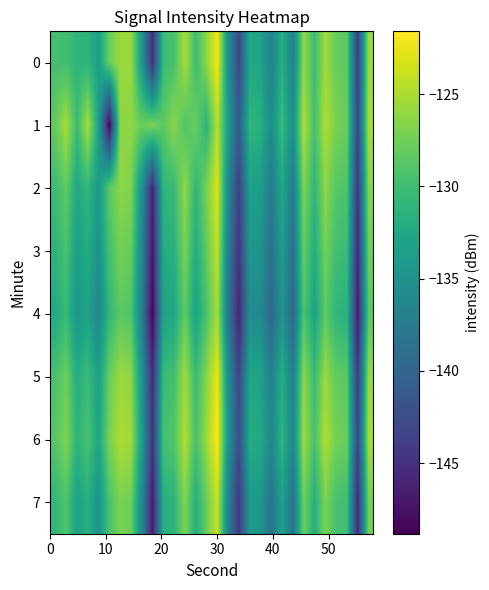

Reading right to left, what are all the values shown in this chart?

0: -125.7	-144.2	-128.3	-128.0	-125.4	-130.2	-126.0	-137.0	-131.6	-137.0	-132.9	-132.5	-143.0	-135.2	-122.0	-126.2	-130.1	-125.0	-129.5	-130.2	-145.3	-134.2	-125.7	-125.7	-127.8	-133.5	-131.1	-131.2	-129.8	-129.8
1: -125.1	-143.5	-127.8	-127.2	-124.9	-129.6	-124.8	-135.4	-130.2	-135.7	-131.5	-130.9	-141.2	-133.8	-124.5	-131.2	-127.8	-129.1	-126.3	-128.5	-127.0	-127.8	-126.2	-126.3	-148.8	-133.2	-125.1	-130.2	-125.1	-128.1
2: -126.5	-145.0	-129.1	-128.8	-126.2	-130.9	-126.8	-137.8	-132.4	-137.7	-133.7	-133.3	-143.8	-136.0	-123.0	-127.1	-130.9	-126.0	-130.3	-131.0	-146.2	-135.1	-126.8	-126.3	-128.5	-134.1	-130.8	-132.5	-128.2	-130.1
3: -127.6	-146.1	-130.2	-129.9	-127.3	-132.0	-127.9	-138.9	-133.5	-138.8	-134.8	-134.4	-144.9	-137.1	-124.1	-128.2	-132.0	-127.1	-131.4	-132.1	-147.3	-136.2	-127.9	-127.4	-129.6	-135.2	-131.9	-133.6	-129.3	-131.2
4: -128.7	-147.2	-131.3	-131.0	-128.4	-133.1	-129.0	-140.0	-134.6	-139.9	-135.9	-135.5	-146.0	-138.2	-125.2	-129.3	-133.1	-128.2	-132.5	-133.2	-148.4	-137.3	-129.0	-128.5	-130.7	-136.3	-133.0	-134.7	-130.4	-132.3
5: -125.9	-144.4	-128.5	-128.2	-125.6	-130.3	-126.2	-137.2	-131.8	-137.1	-133.1	-132.7	-143.2	-135.4	-122.4	-126.5	-130.3	-125.4	-129.7	-130.4	-145.6	-134.5	-126.2	-125.7	-127.9	-133.5	-130.2	-131.9	-127.6	-129.5
6: -125.1	-143.6	-127.7	-127.4	-124.8	-129.5	-125.4	-136.4	-131.0	-136.3	-132.3	-131.9	-142.4	-134.6	-121.6	-125.7	-129.5	-124.6	-128.9	-129.6	-144.8	-133.7	-125.4	-124.9	-127.1	-132.7	-129.4	-131.1	-126.8	-128.7
7: -127.3	-145.8	-129.9	-129.6	-127.0	-131.7	-127.6	-138.6	-133.2	-138.5	-134.5	-134.1	-144.6	-136.8	-123.8	-127.9	-131.7	-126.8	-131.1	-131.8	-147.0	-135.9	-127.6	-127.1	-129.3	-134.9	-131.6	-133.3	-129.0	-130.9